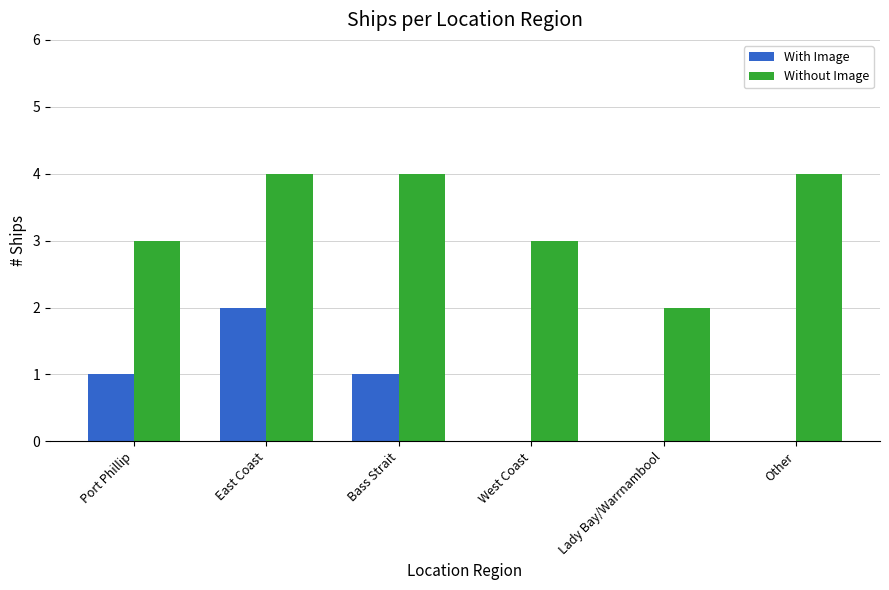

True or false: With Image has a value of 0 at Lady Bay/Warrnambool.

True